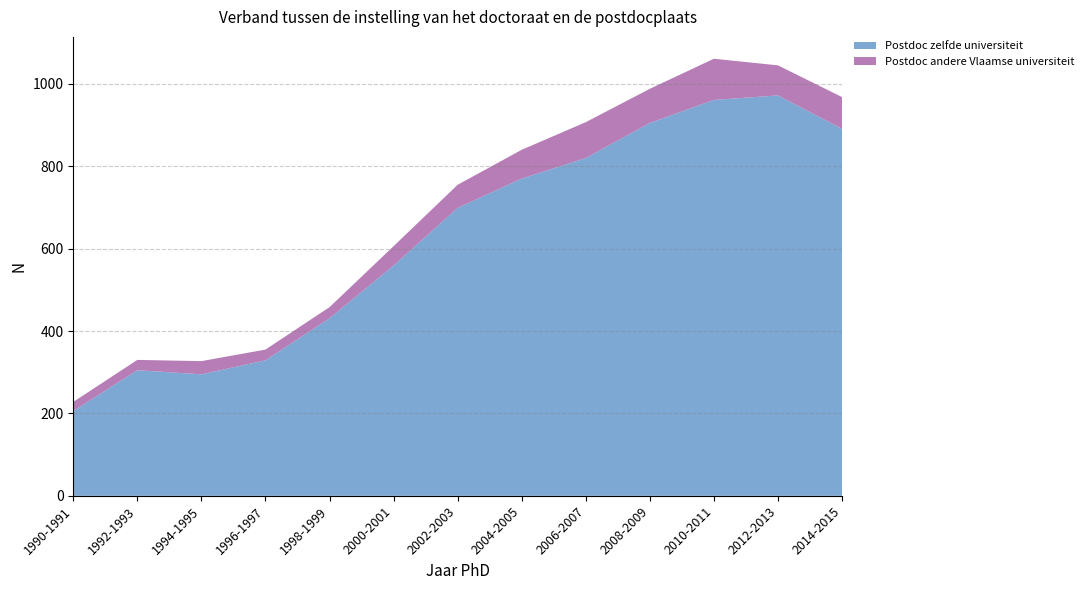

Reading left to right, extract all data points from this chart.

Postdoc zelfde universiteit: 206	305	295	329	431	559	699	770	820	905	961	972	891
Postdoc andere Vlaamse universiteit: 22	25	32	26	27	47	56	70	87	83	100	73	77